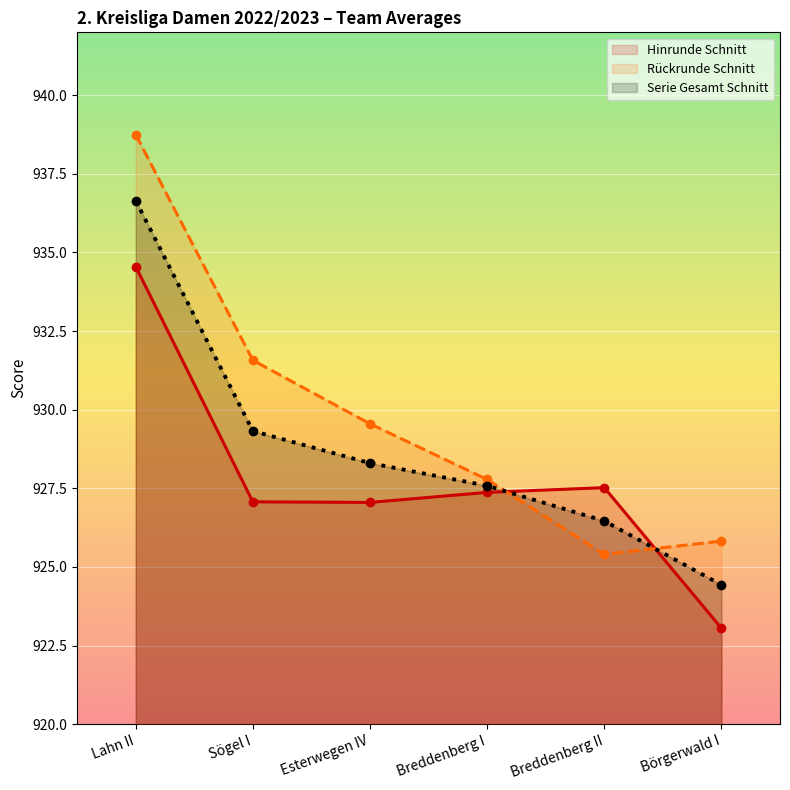

What is the approximate value of Hinrunde Schnitt at Esterwegen IV?

927.0